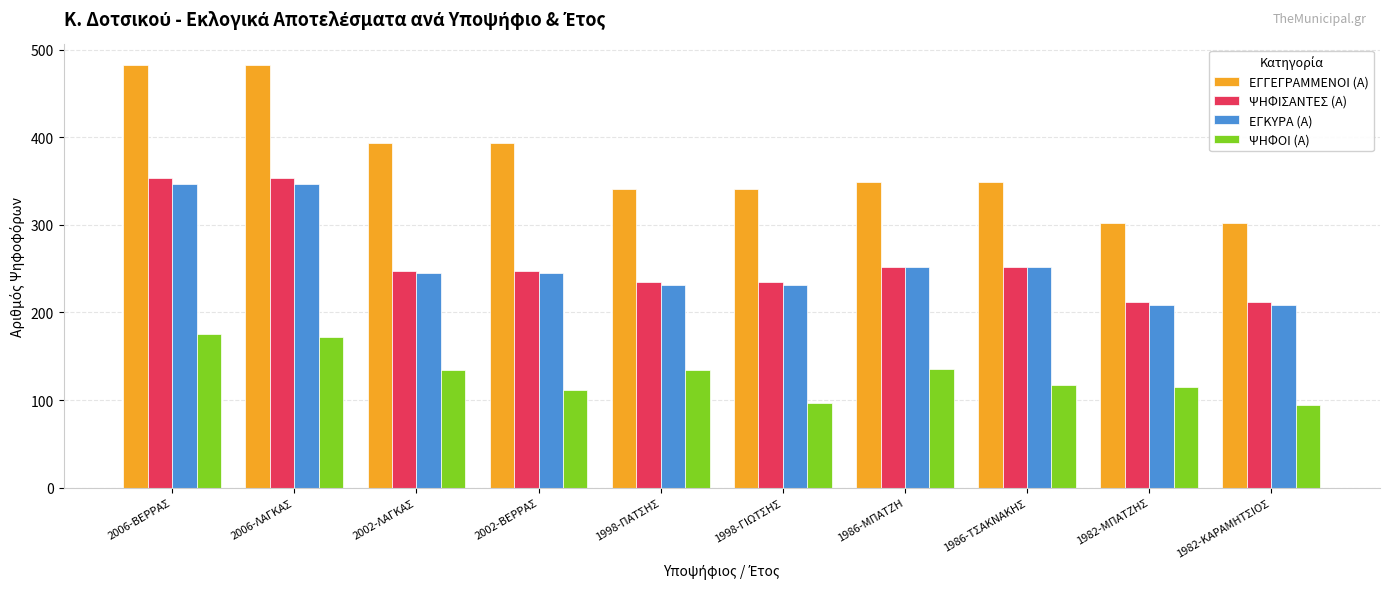

The ΕΓΚΥΡΑ (Α) series shows 410 at 1998-ΓΙΩΤΣΗΣ. True or false?

False